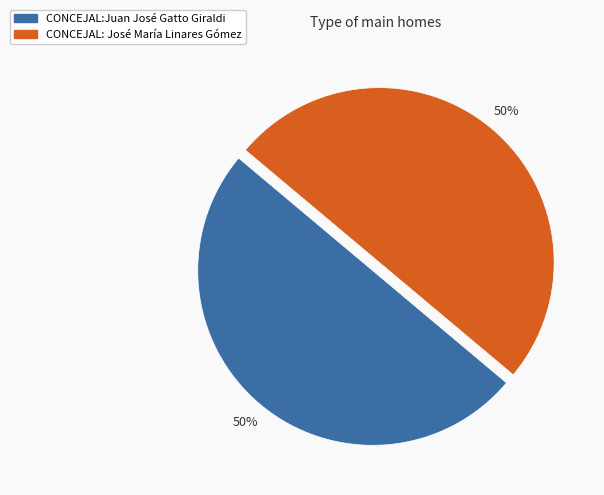

Approximately how many times larger is the value at CONCEJAL: José María Linares Gómez compared to CONCEJAL:Juan José Gatto Giraldi?

1.0